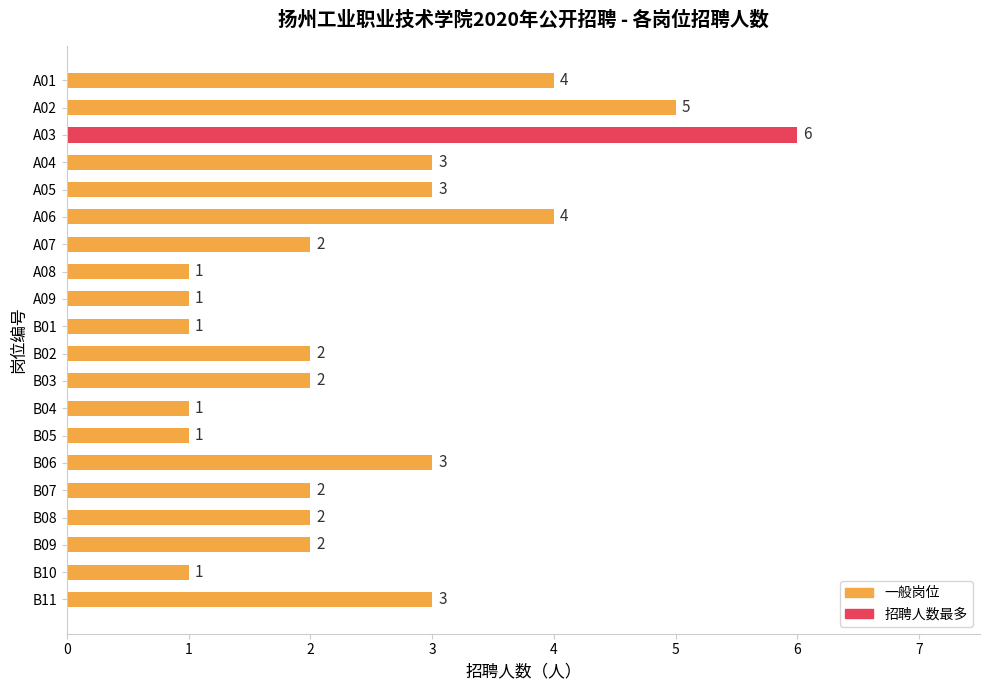

How many categories are shown in the chart?

20